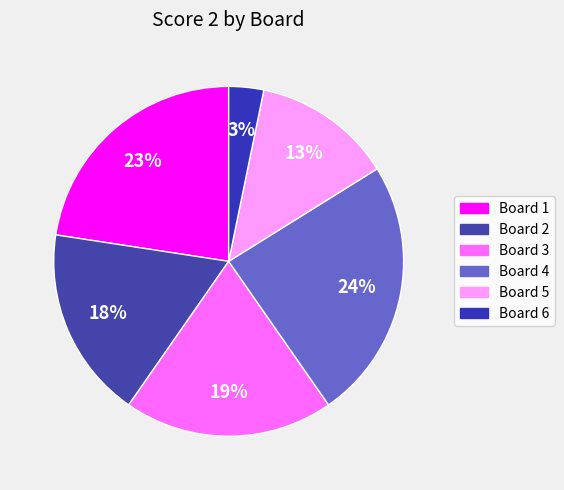

To the nearest percent, what is the combined percentage of Board 4 and Board 1?

47%